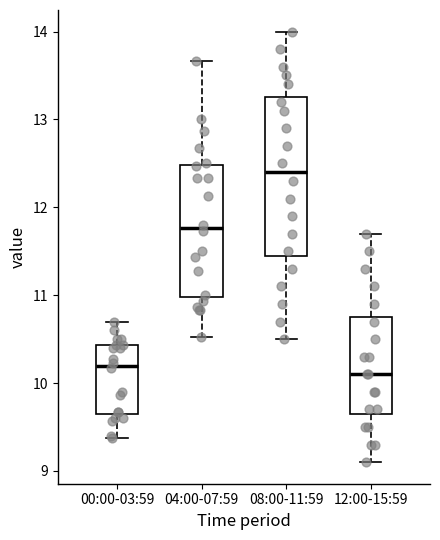

Where does the median line of the box for 08:00-11:59 sit on the y-axis? The values are not printed on the chart, so give them approximately, as read against the axis.

12.4